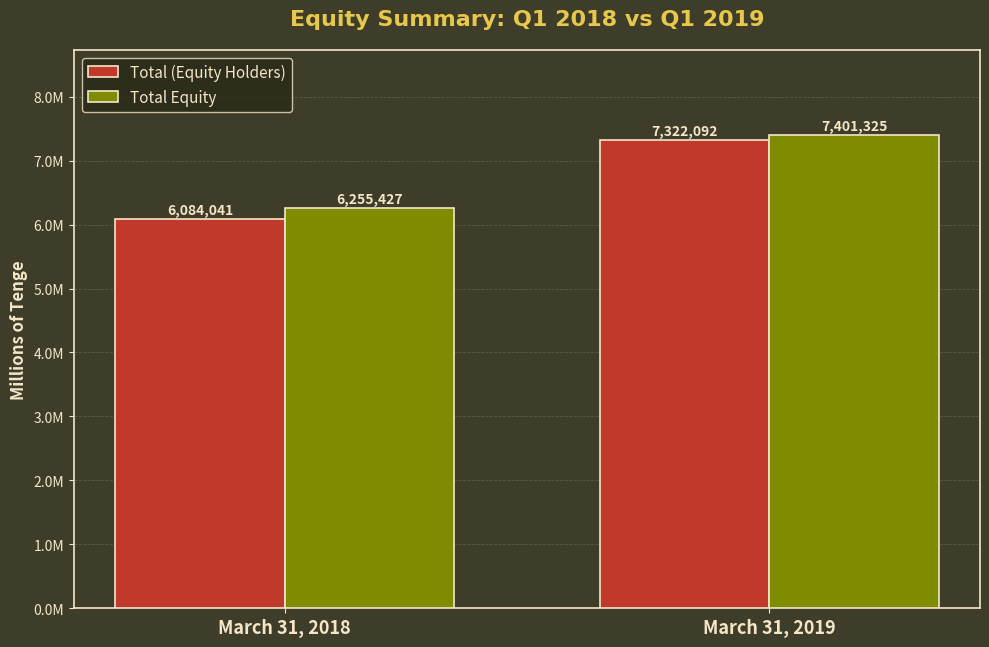

True or false: Total Equity has a value of 6255427 at March 31, 2018.

True